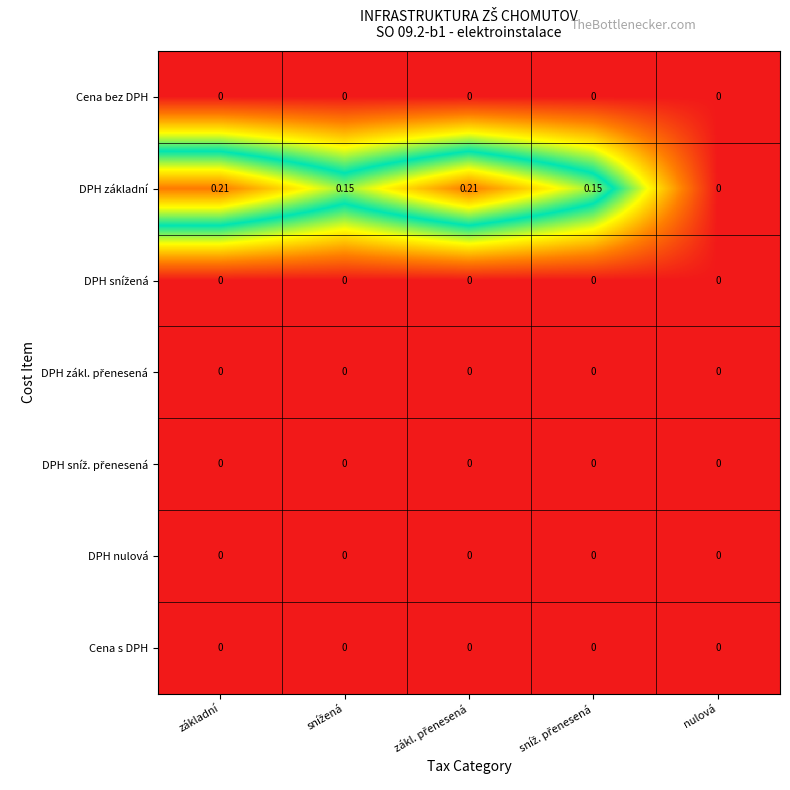

Which series has the largest range (max minus min)?

DPH základní